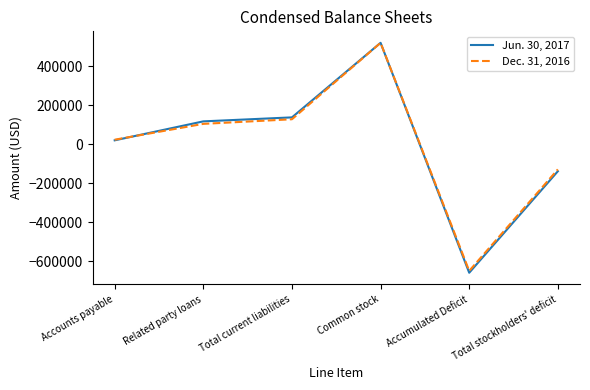

Which category has the highest value in the Dec. 31, 2016 series?

Common stock